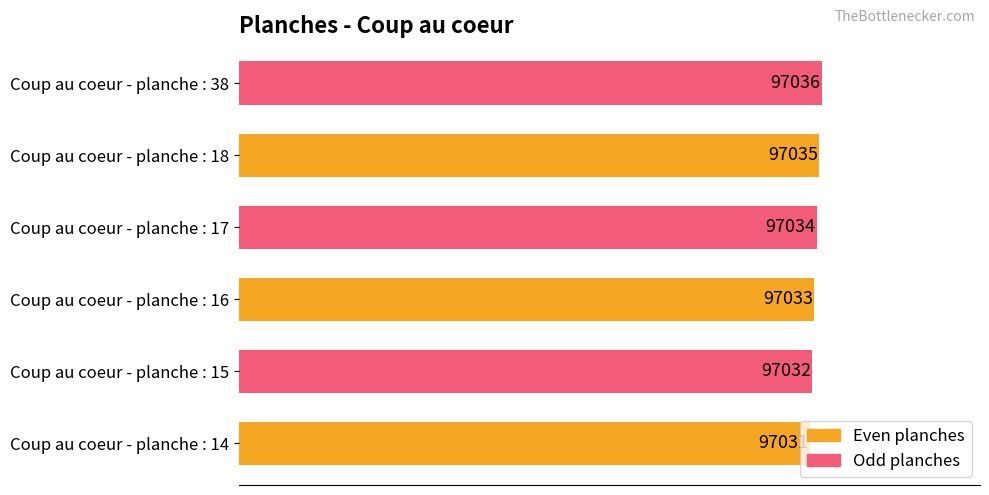

The value at Coup au coeur - planche : 16 is 97033. True or false?

True